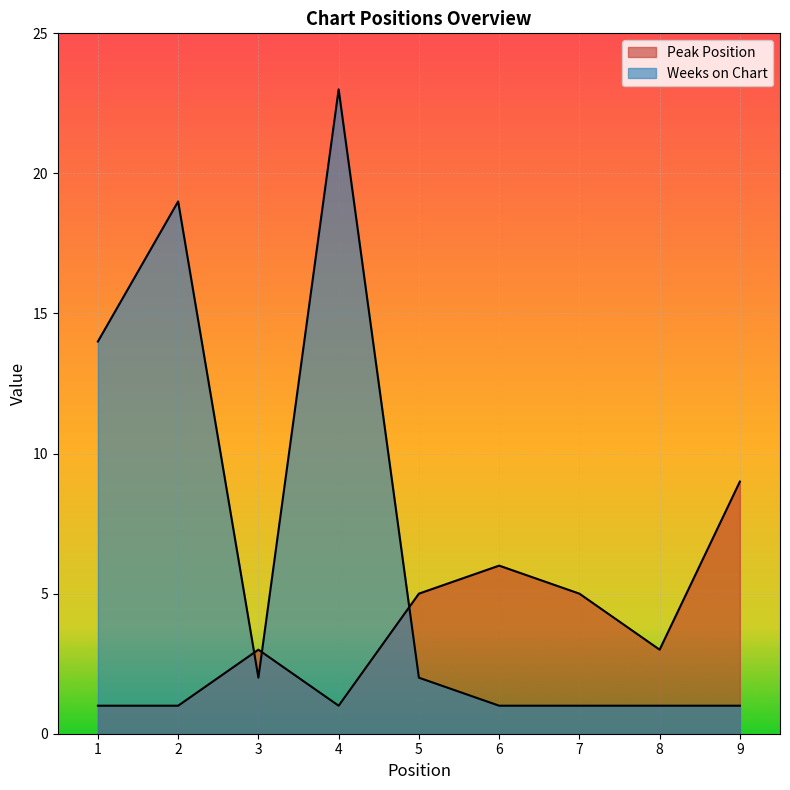

What are all the series names shown in the legend?

Peak Position, Weeks on Chart